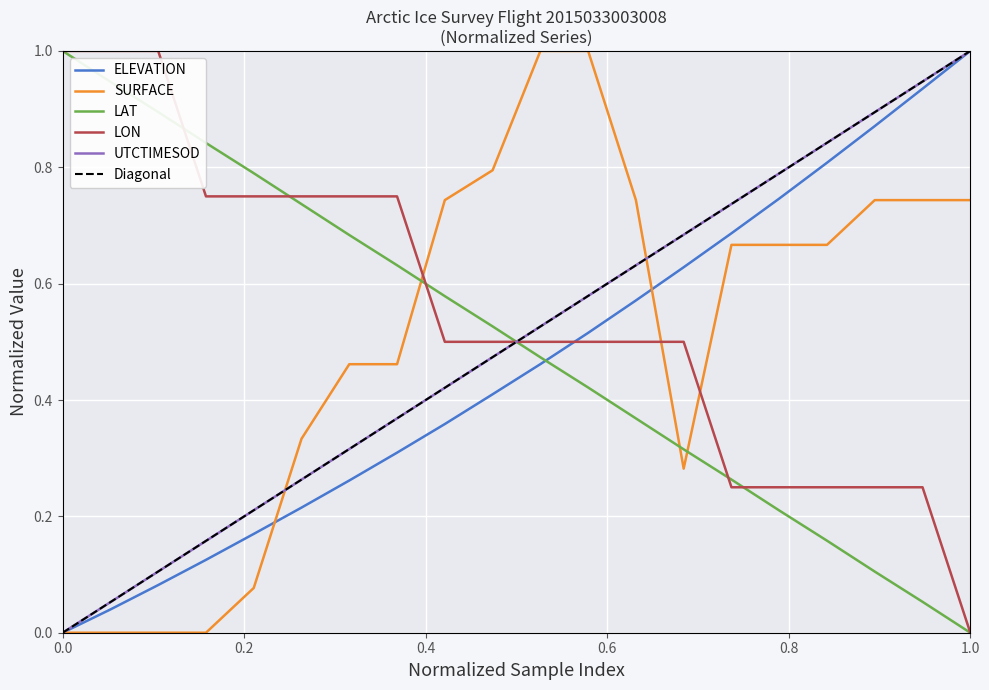

Which series ends up on top after the final intersection of LON and ELEVATION?

ELEVATION